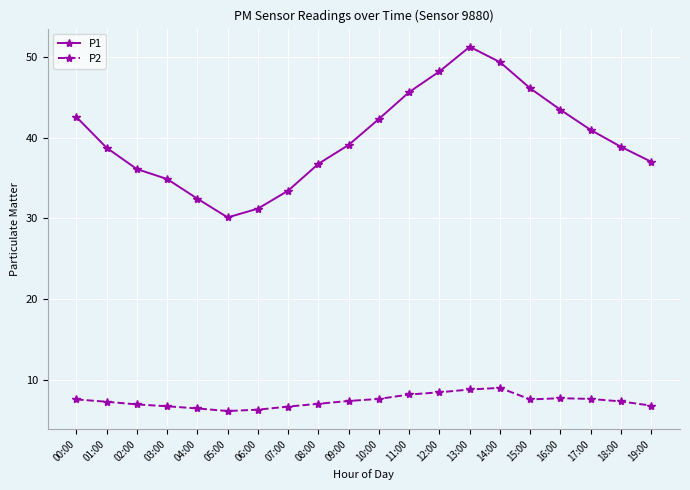

How many lines are shown in the chart?

2